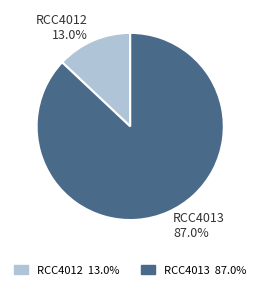

What percentage is the RCC4012 slice, to the nearest percent?

13%